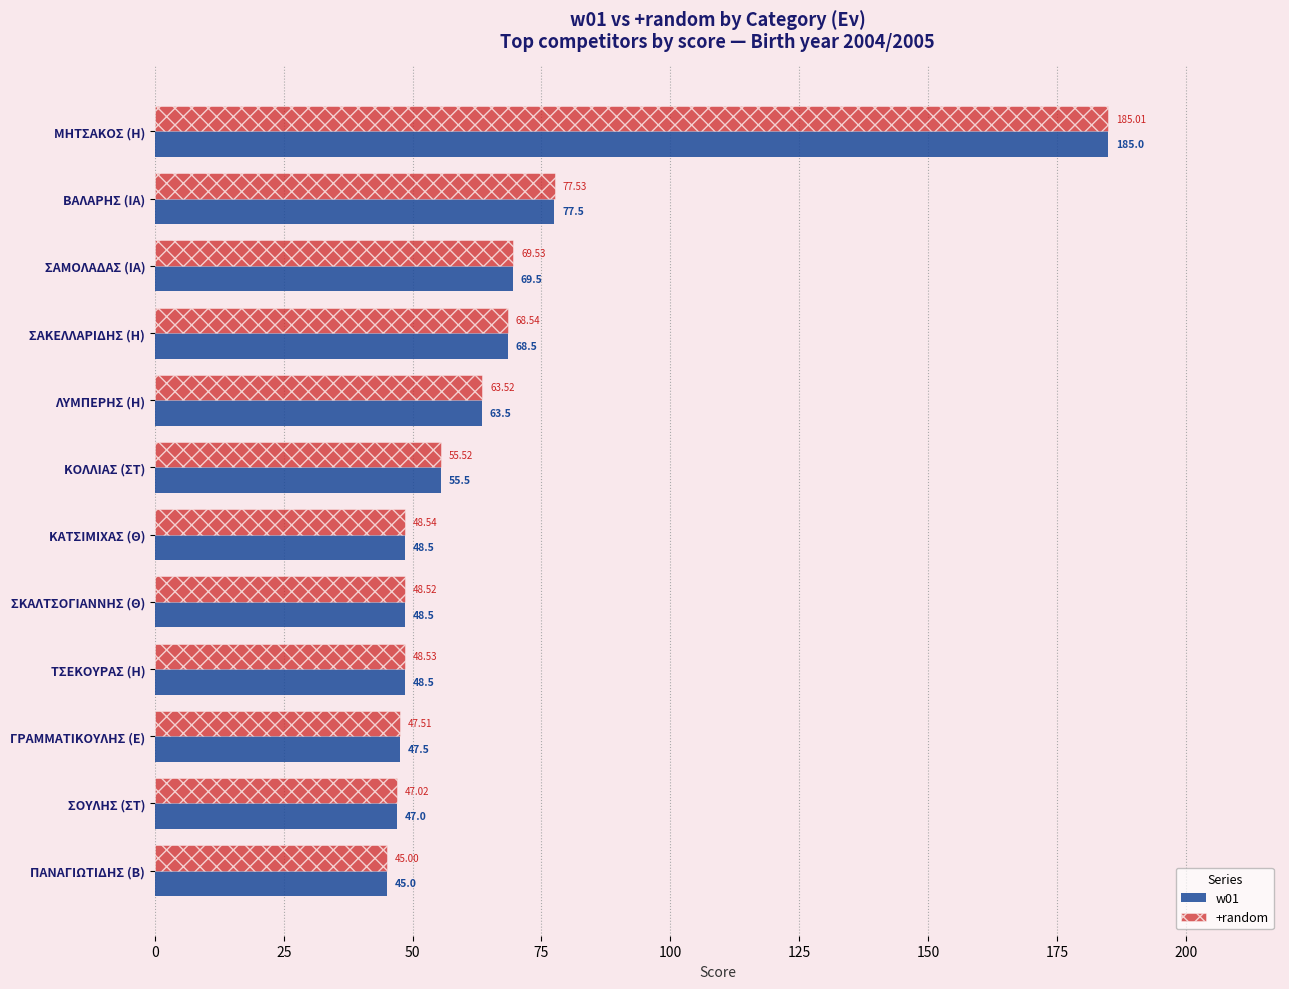

Which series has the largest range (max minus min)?

+random